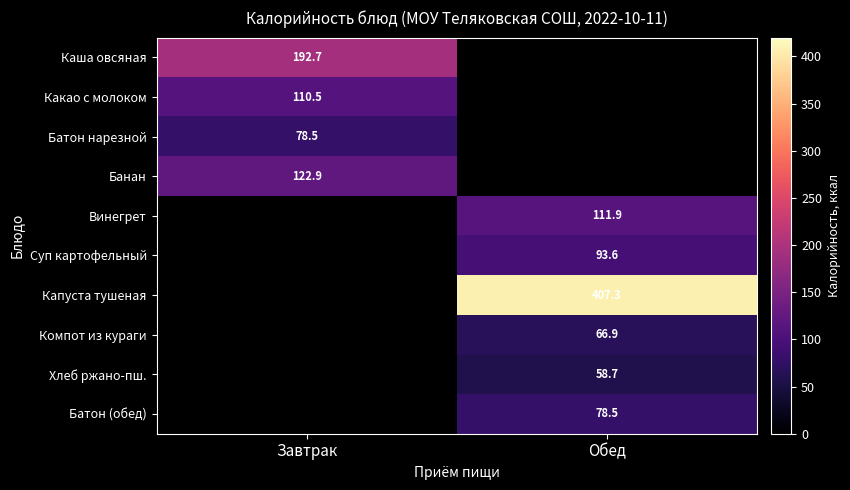

True or false: Батон нарезной has a value of 24.3 at Завтрак.

False